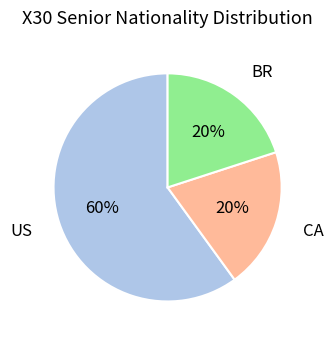

Count the number of slices in the pie.

3